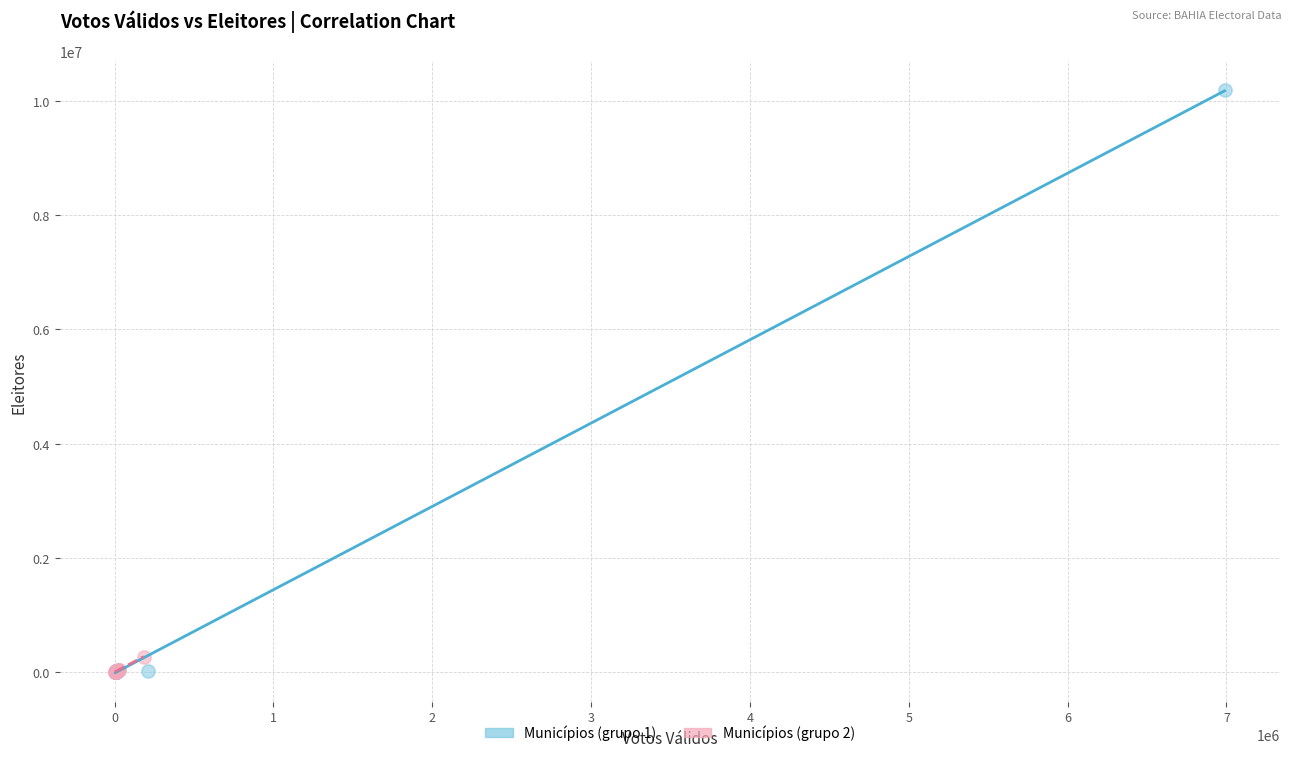

Which series contains the highest Y value?

Municípios (grupo 1)